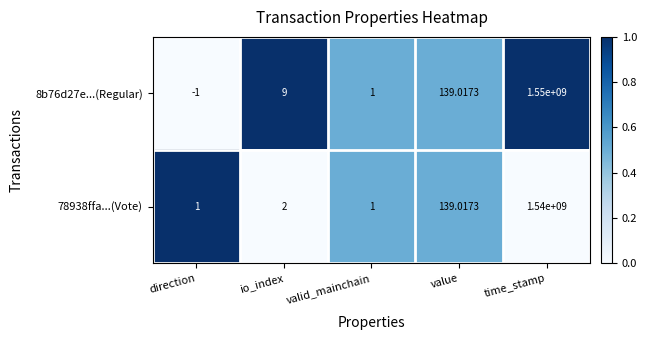

Where is 78938ffa...(Vote) nearest to the value 770000000?

value